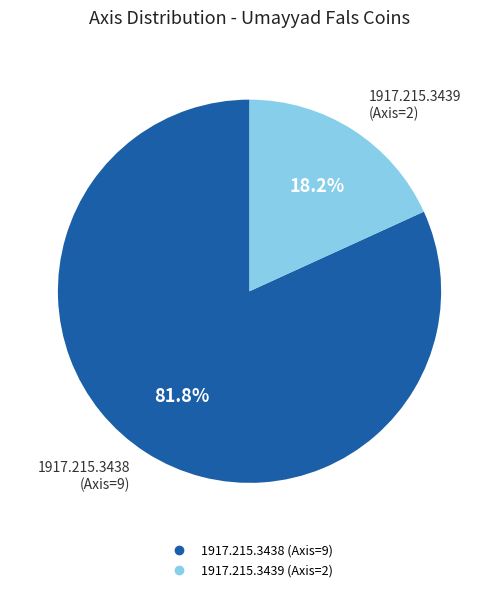

How many segments does this pie chart have?

2